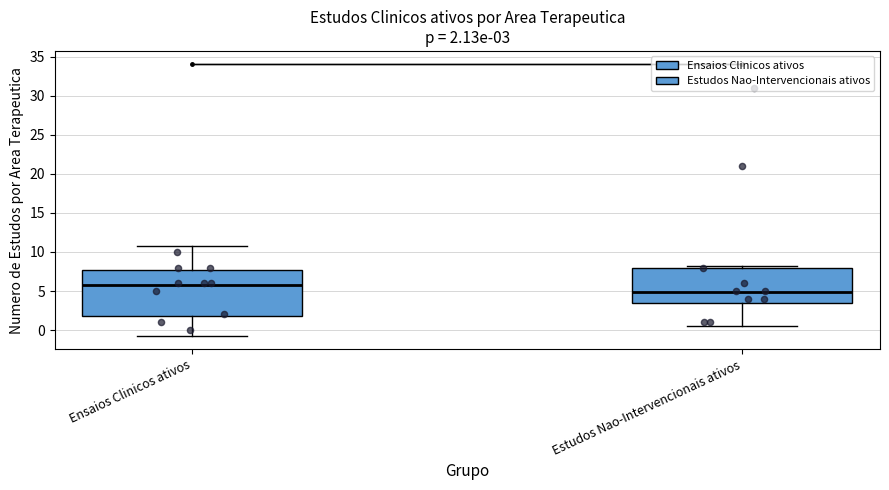

Which box is the tallest, from its lower edge to its upper edge?

Ensaios Clinicos ativos